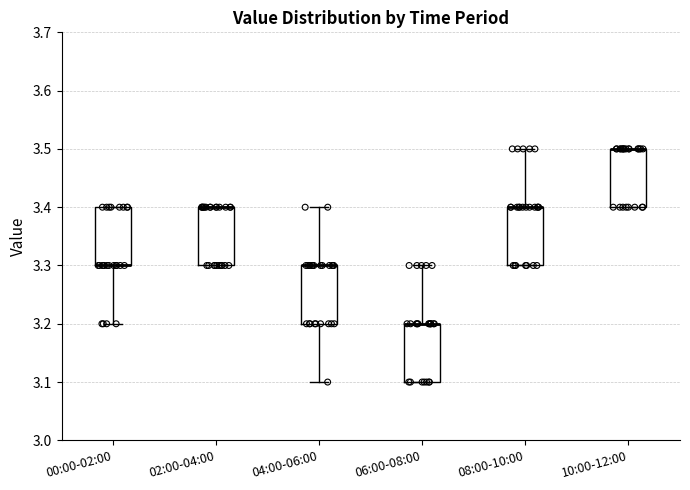

Reading left to right, transcribe this box plot: for each box, give where its median line is, the range the box spans, and where its two whiskers end, as read against the y-axis. The values are not printed on the chart, so give them approximately, as read against the axis.

00:00-02:00: median 3.3 (drawn on the box's lower edge), box 3.3 to 3.4, whiskers 3.2 to 3.4
02:00-04:00: median 3.4 (drawn on the box's upper edge), box 3.3 to 3.4, whiskers 3.3 to 3.4
04:00-06:00: median 3.3 (drawn on the box's upper edge), box 3.2 to 3.3, whiskers 3.1 to 3.4
06:00-08:00: median 3.2 (drawn on the box's upper edge), box 3.1 to 3.2, whiskers 3.1 to 3.3
08:00-10:00: median 3.4 (drawn on the box's upper edge), box 3.3 to 3.4, whiskers 3.3 to 3.5
10:00-12:00: median 3.5 (drawn on the box's upper edge), box 3.4 to 3.5, whiskers 3.4 to 3.5